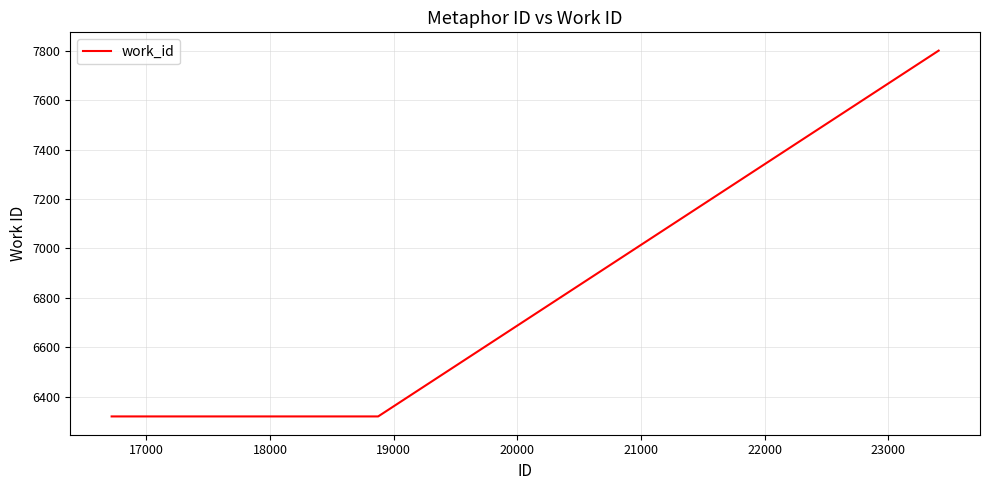

What is the difference between the maximum and minimum values?

1479